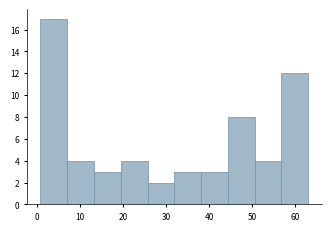

Reading left to right, list every bar in this chart as the range it spans on the x-axis followed by its height. Neither the bar edges nor the heights are printed on the chart, so give them approximately, as read against the axes.

1 to 7: 17
7 to 13: 4
13 to 19: 3
19 to 26: 4
26 to 32: 2
32 to 38: 3
38 to 44: 3
44 to 51: 8
51 to 57: 4
57 to 63: 12